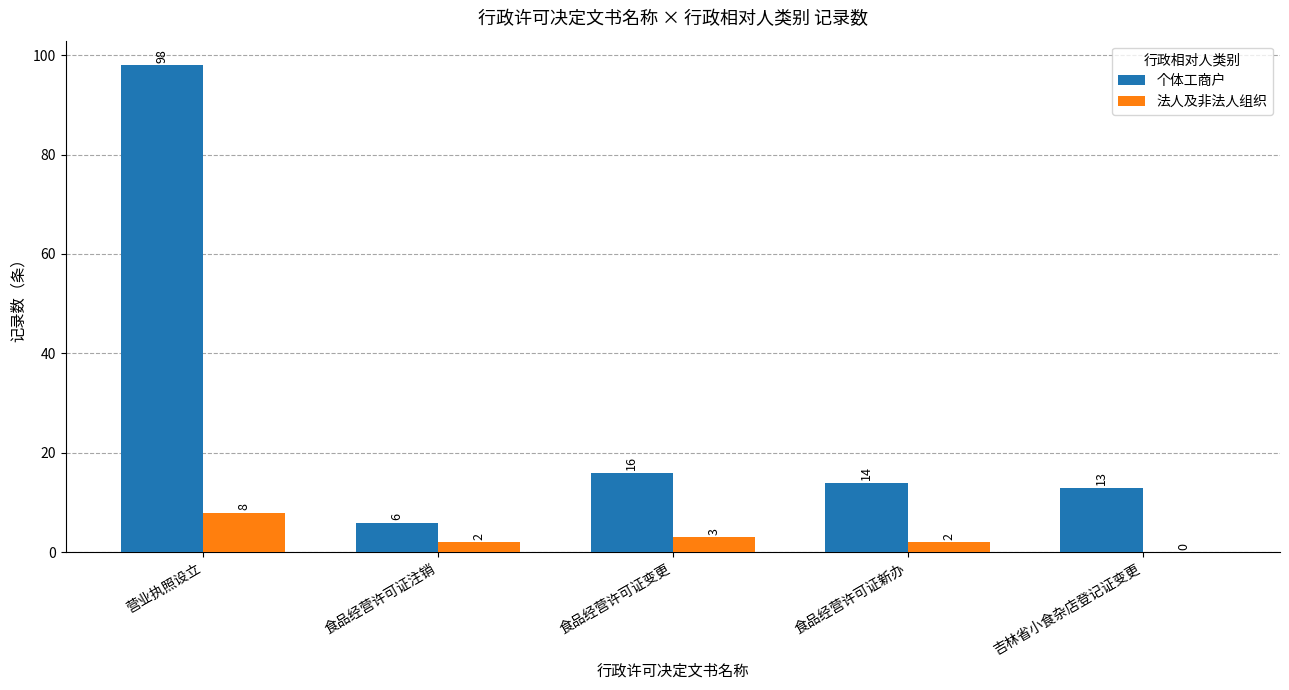

The 个体工商户 series shows 7 at 吉林省小食杂店登记证变更. True or false?

False